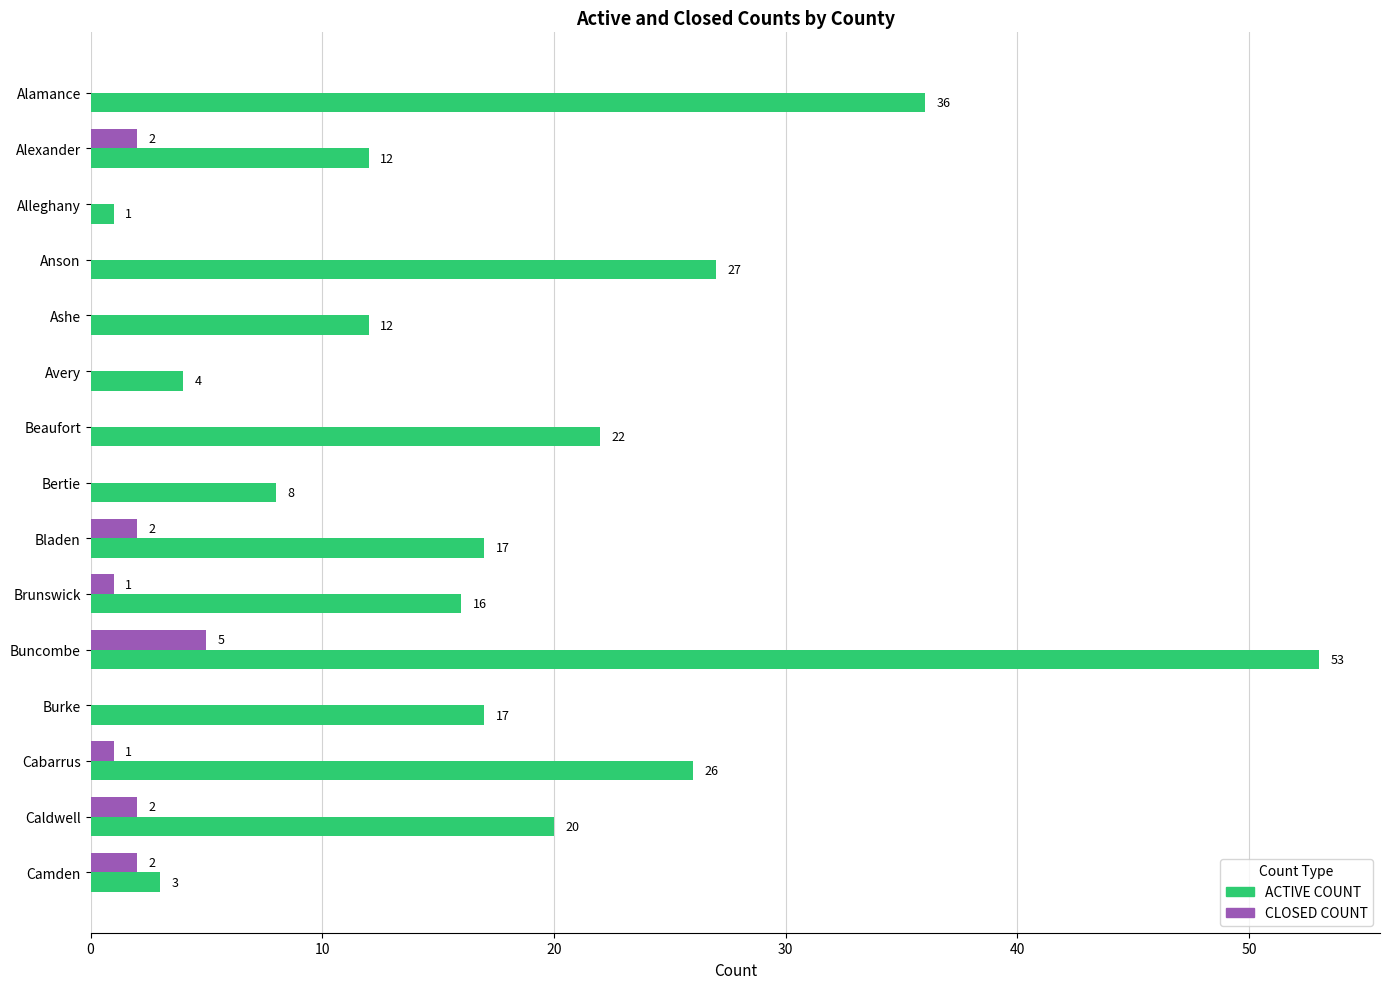

True or false: CLOSED COUNT has a value of 0 at Alleghany.

True